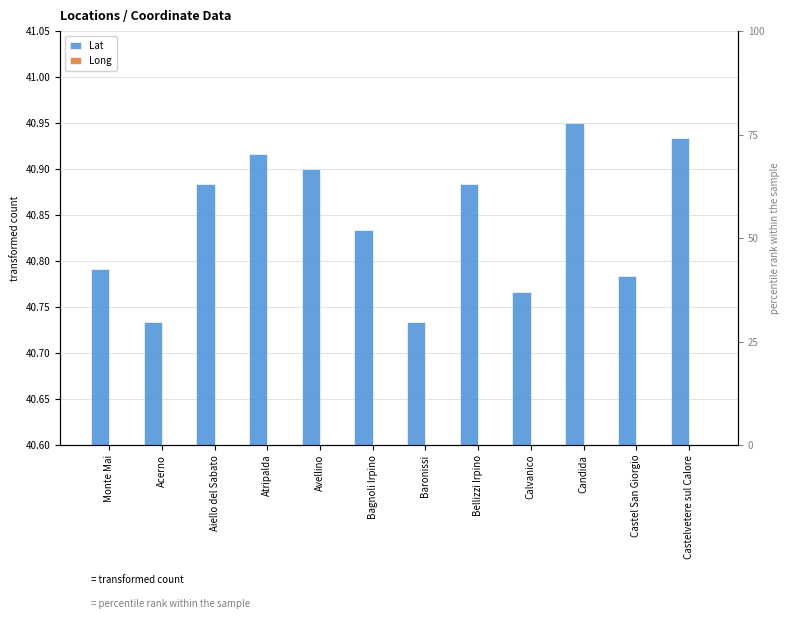

Is it true that Long equals 8.0 at Aiello del Sabato?

False